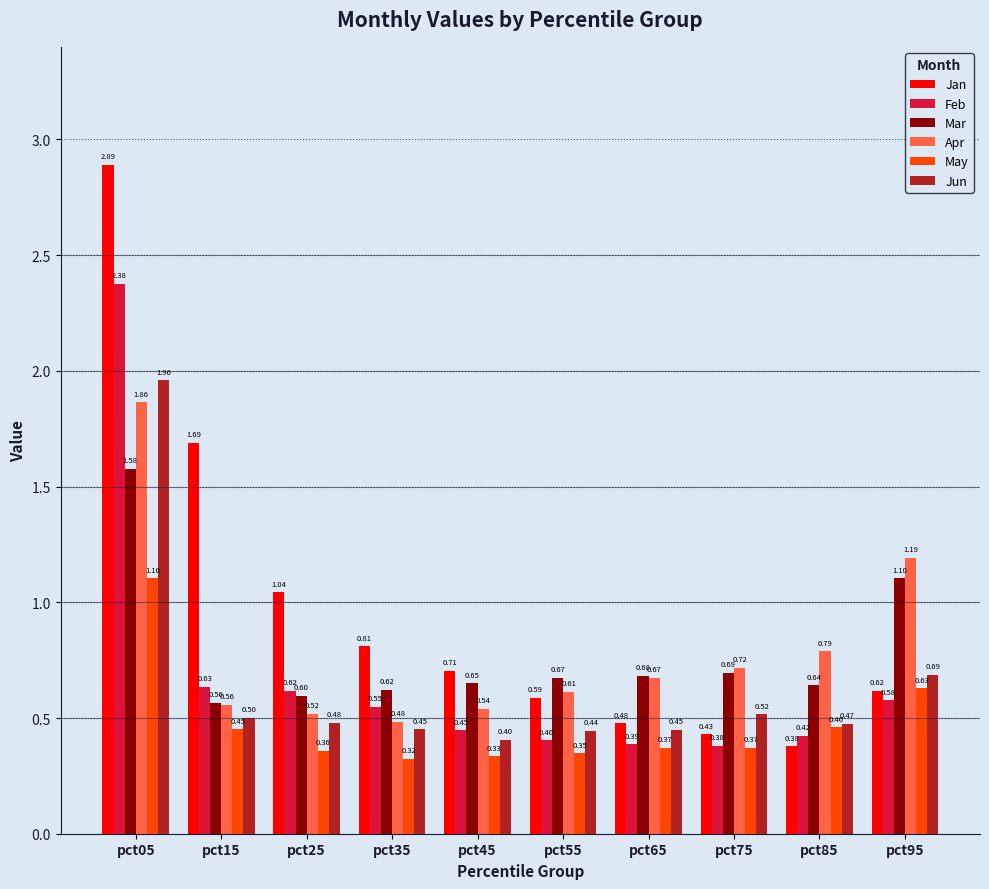

Rank the series by their maximum value, from highest to lowest.

Jan, Feb, Jun, Apr, Mar, May